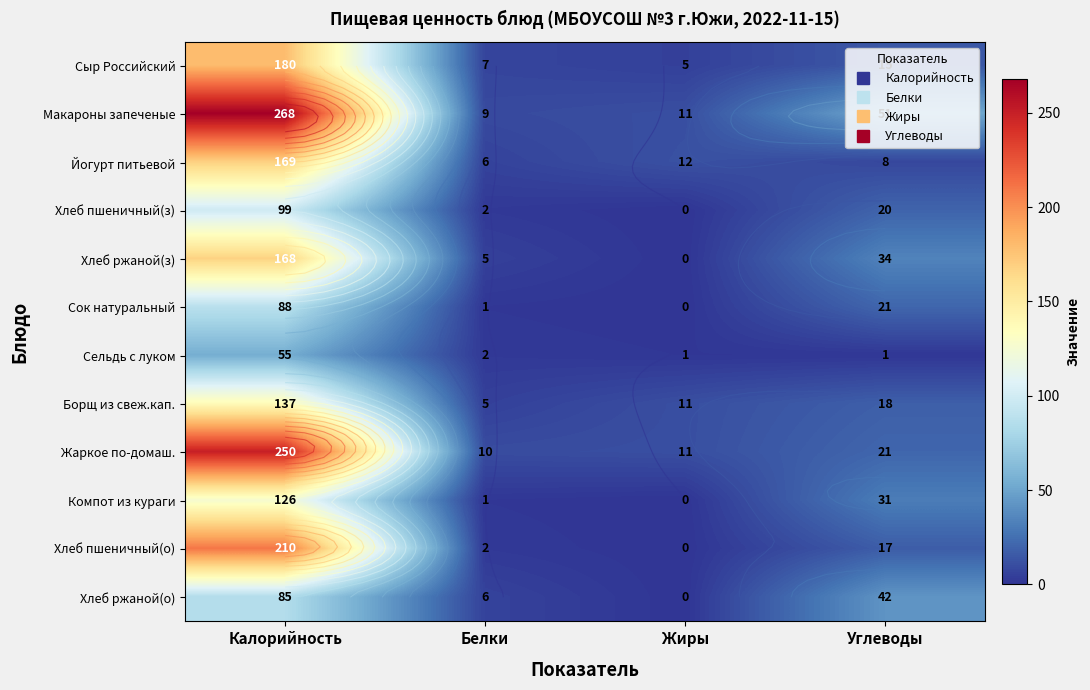

What is the difference between the highest and lowest values at Углеводы?

50